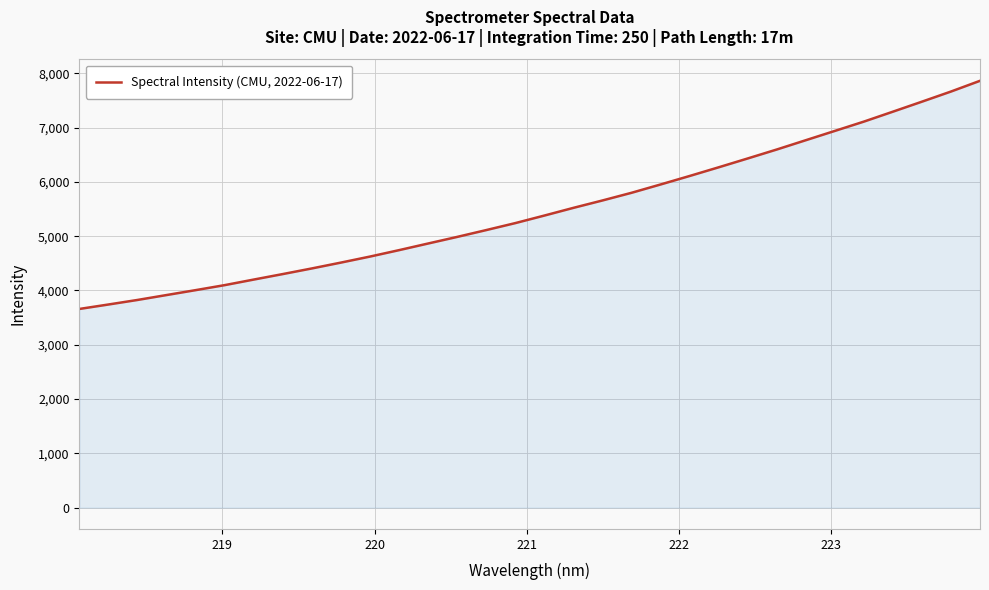

What is the difference between the maximum and minimum values?

4202.4